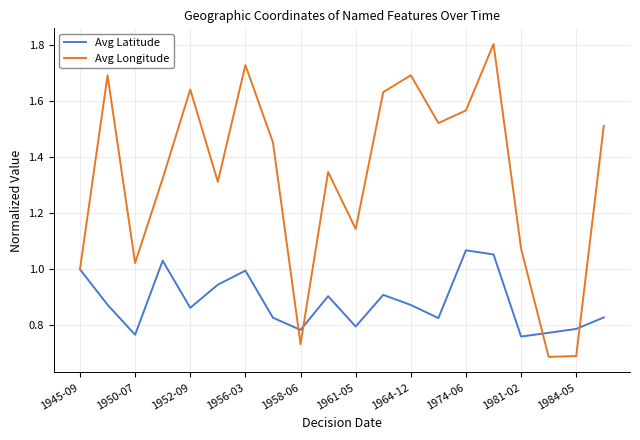

List the series in order of their overall mean, lowest first.

Avg Latitude, Avg Longitude